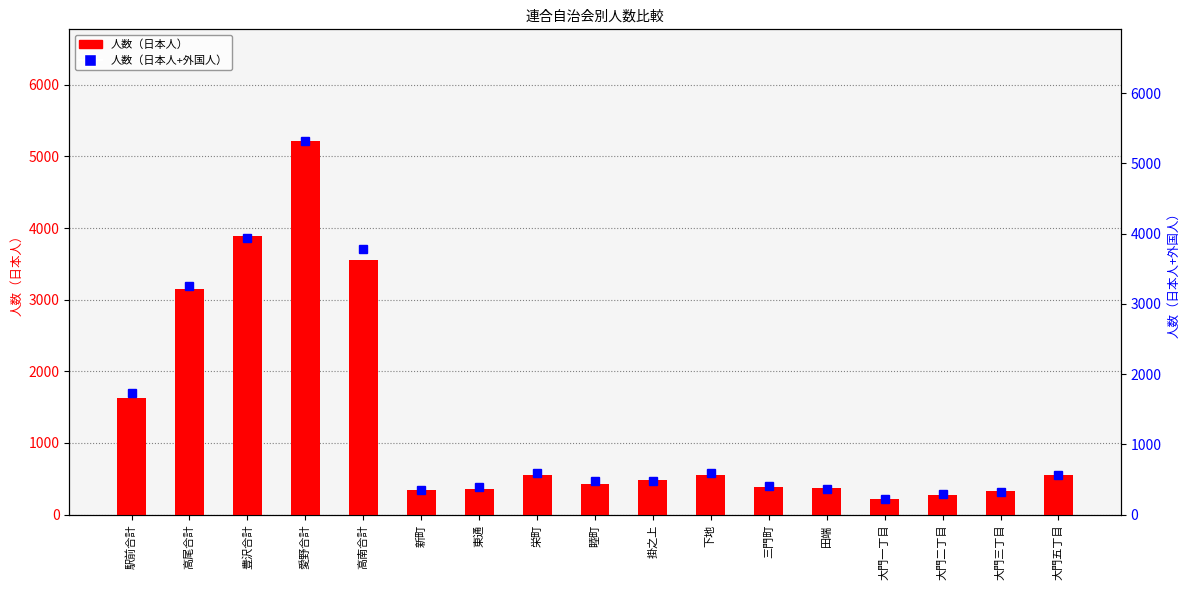

The value of 人数（日本人+外国人） at 大門五丁目 is 563. True or false?

True